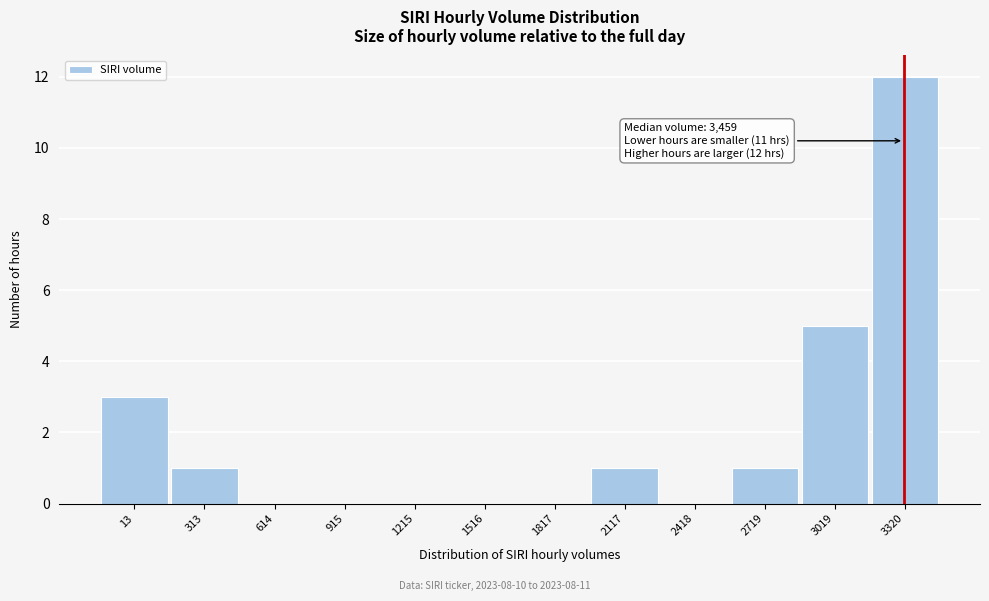

Reading right to left, transcribe all the data shown in this chart.

3320=12	3019=5	2719=1	2418=0	2117=1	1817=0	1516=0	1215=0	915=0	614=0	313=1	13=3